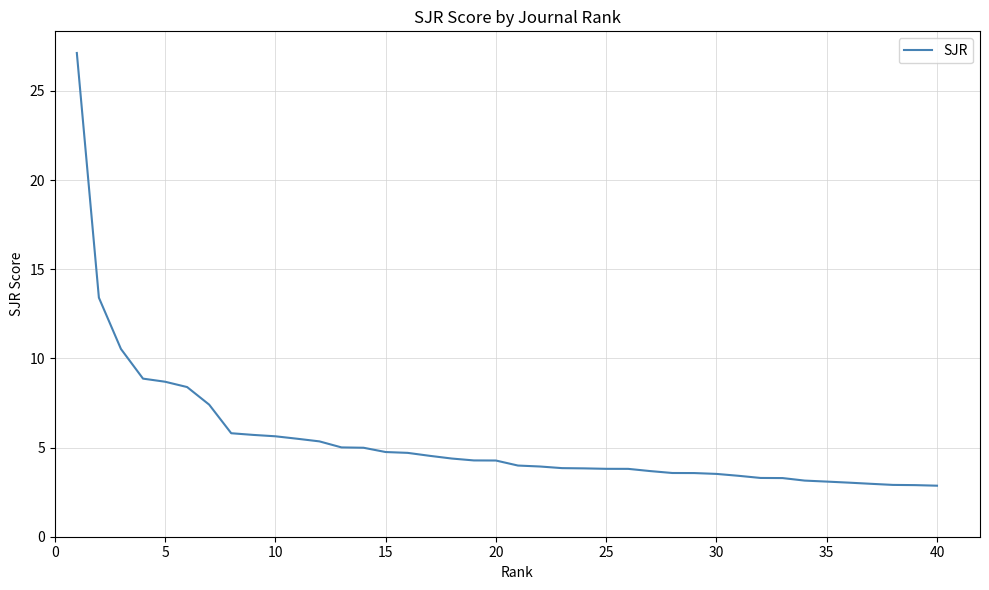

What is the smallest value displayed?

2.9